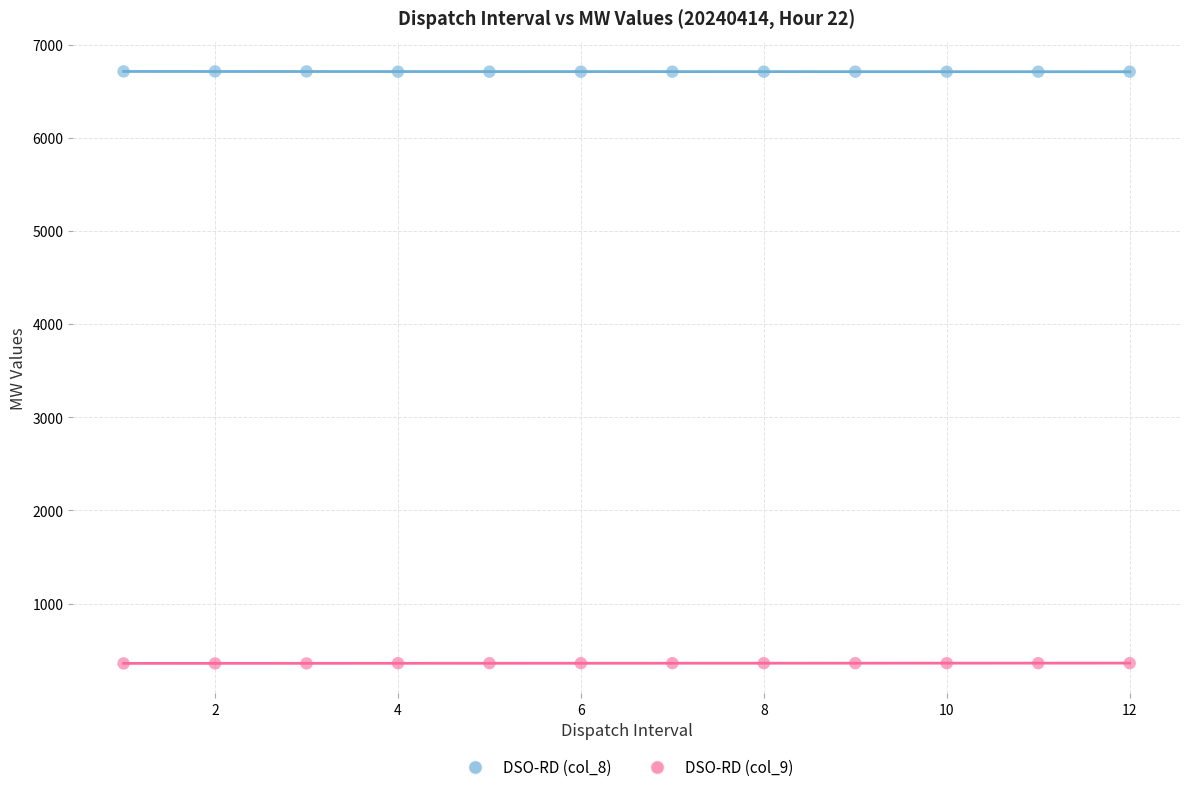

Which series reaches the minimum Y coordinate?

DSO-RD (col_9)